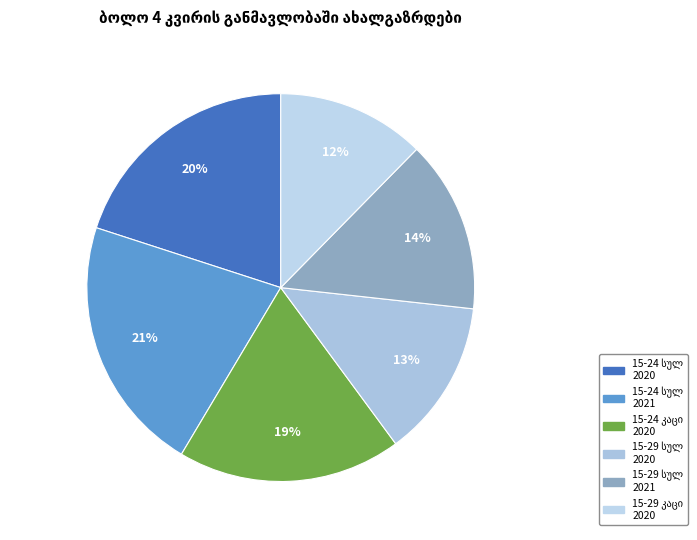

Between 15-24 კაცი
2020 and 15-29 სულ
2020, which is larger?

15-24 კაცი
2020